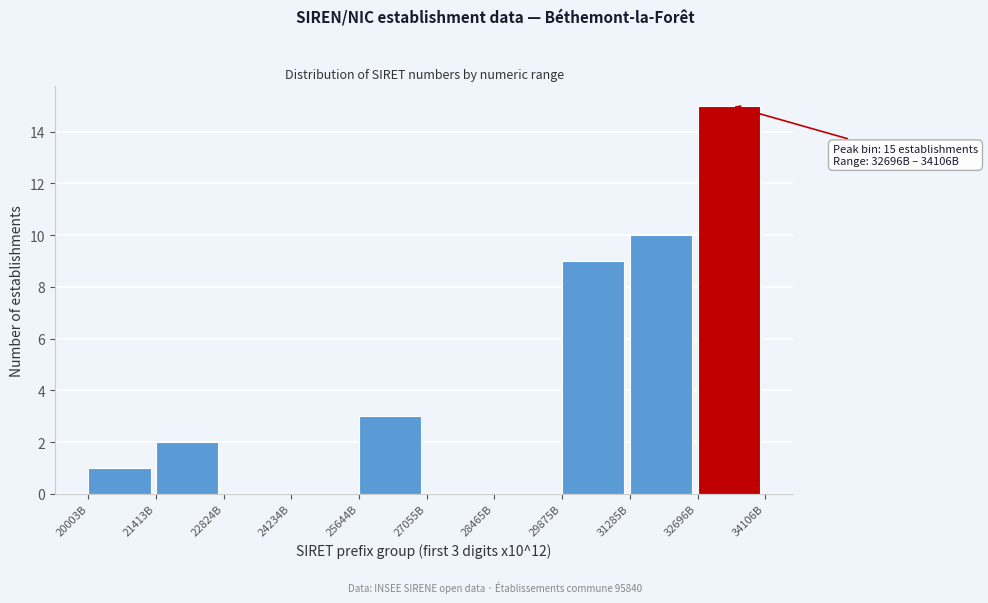

Reading right to left, extract all data points from this chart.

32696B=15	31285B=10	29875B=9	28465B=0	27055B=0	25644B=3	24234B=0	22824B=0	21413B=2	20003B=1